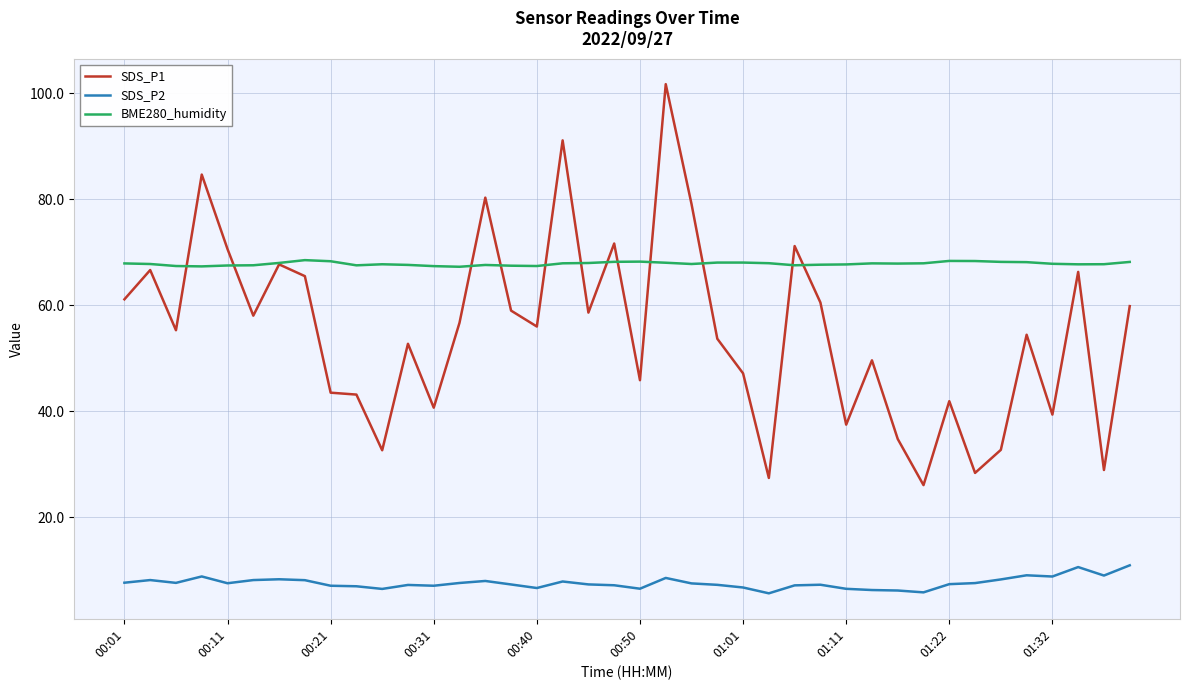

At how many categories does at least one series exceed 63?

40